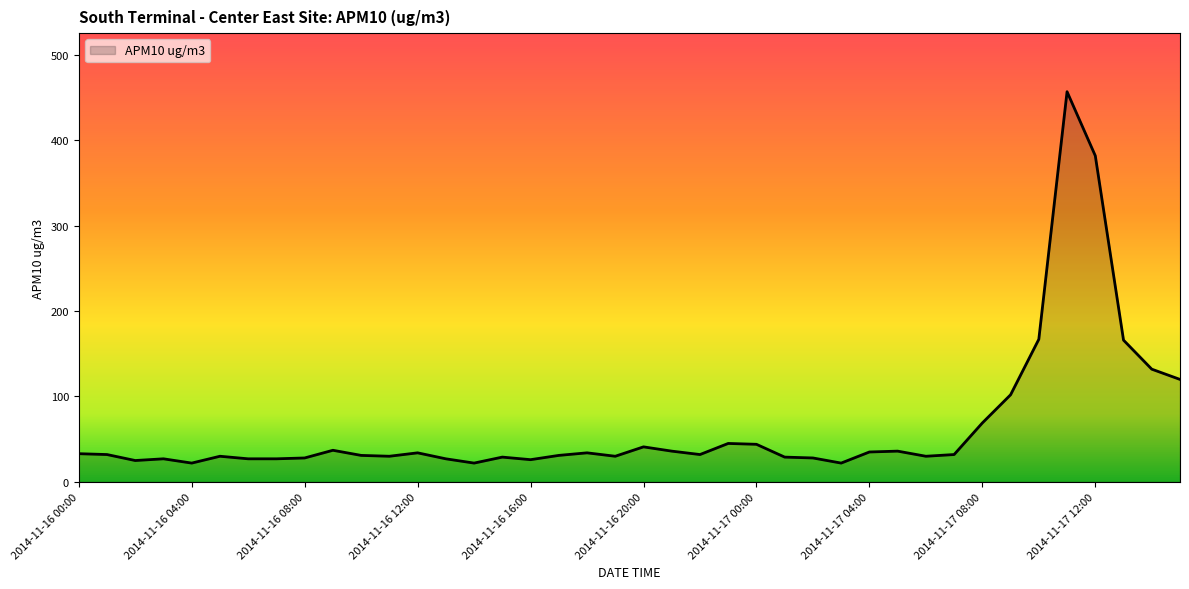

What is the difference between the maximum and minimum values?

435